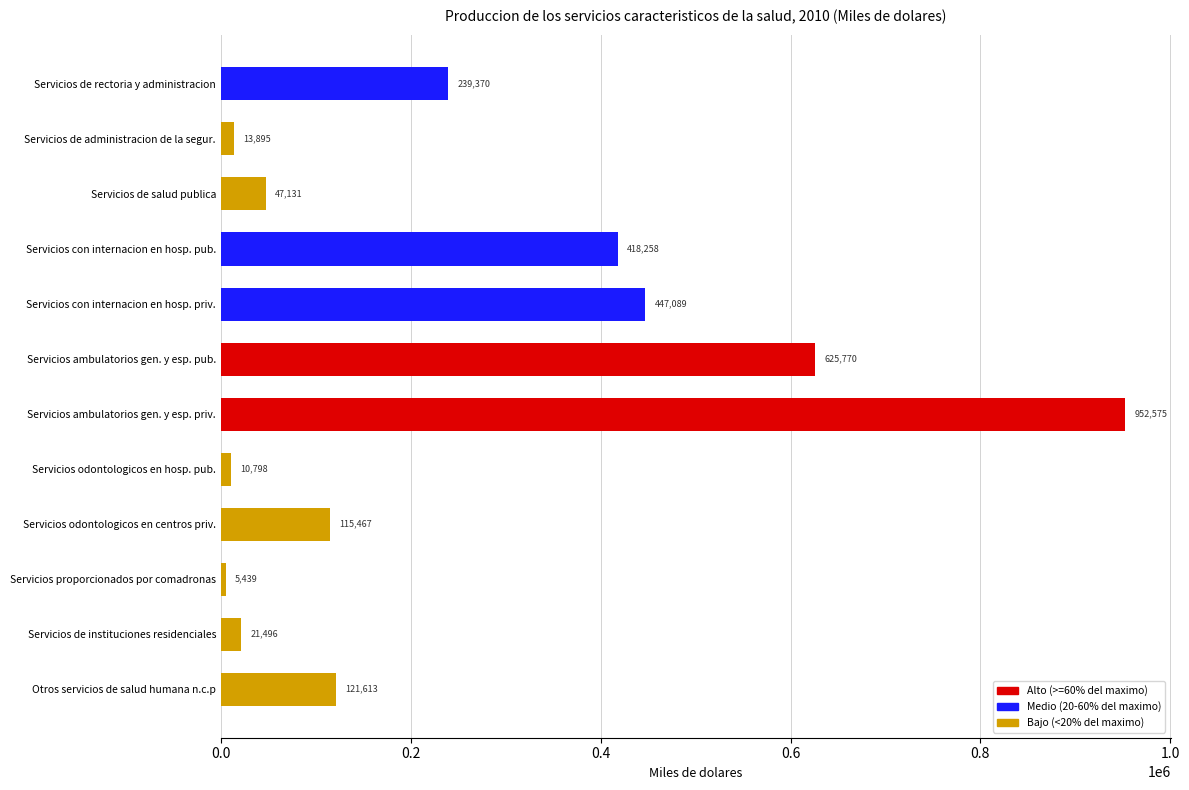

Is it true that the value at Otros servicios de salud humana n.c.p is 121613?

True